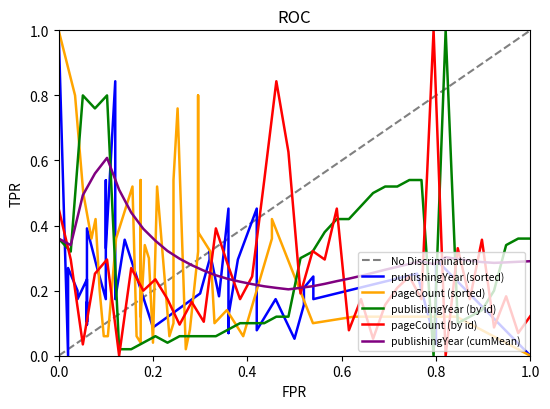

True or false: publishingYear and pageCount intersect in this chart.

True